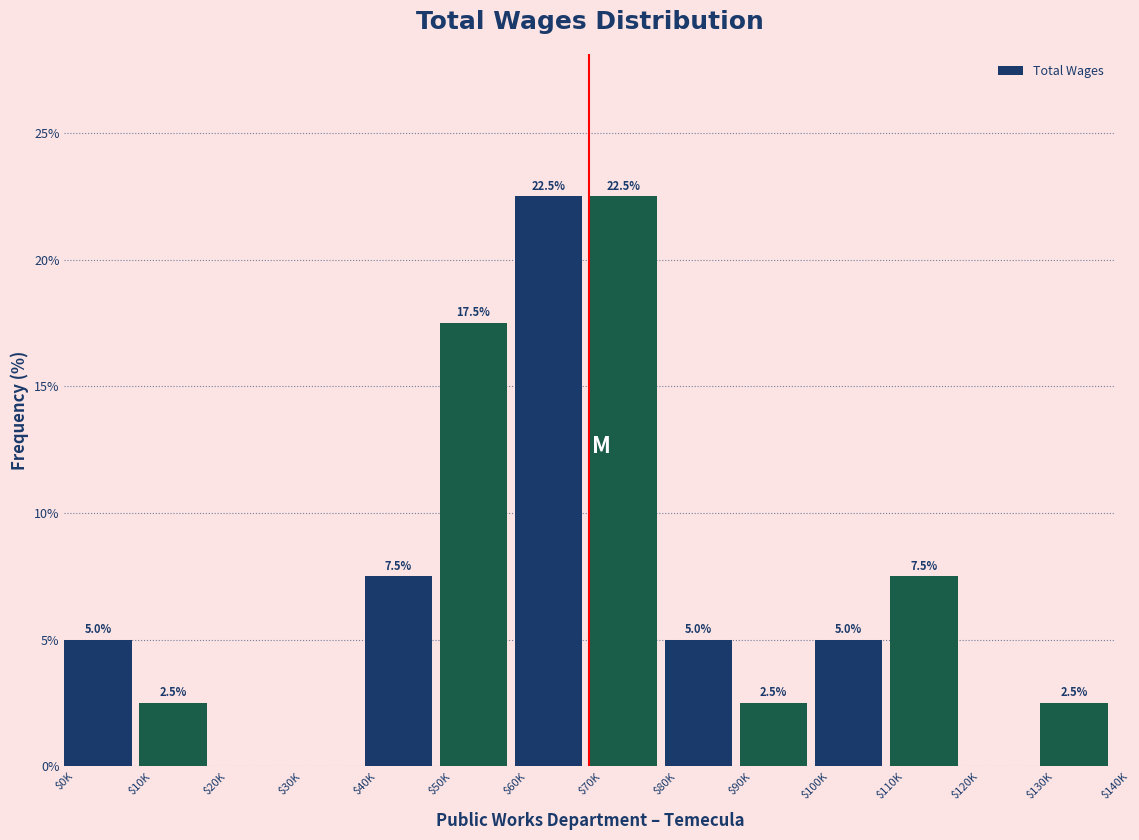

What is the sum of all values?

100.0